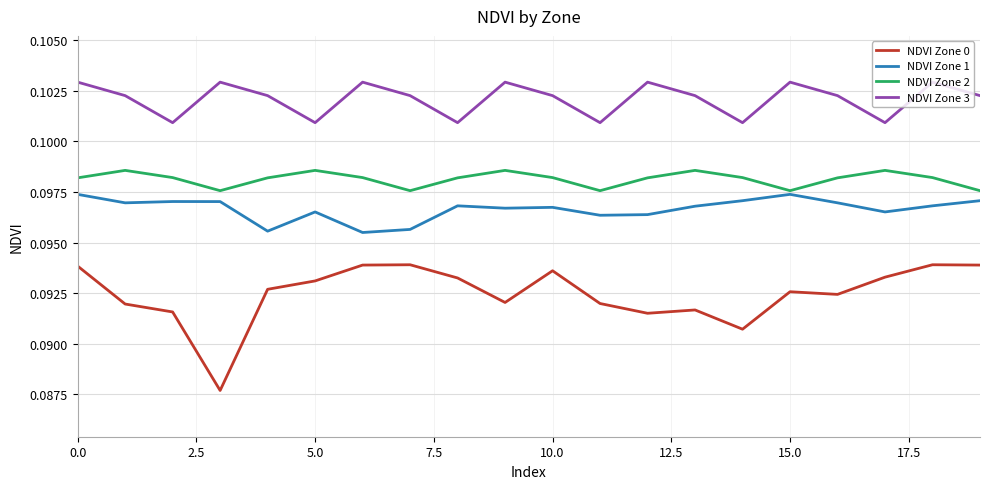

True or false: NDVI Zone 1 and NDVI Zone 0 cross at least once.

False